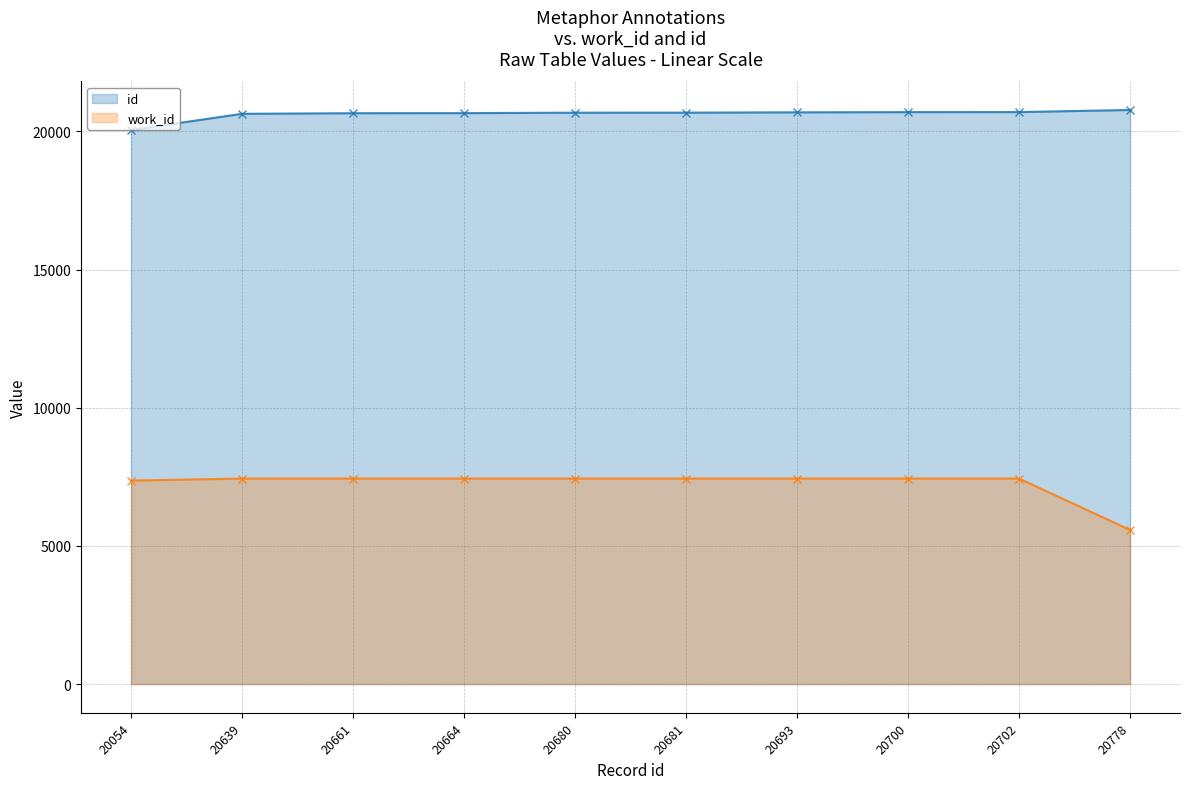

What is the difference between the highest and lowest values at 20661?

13222